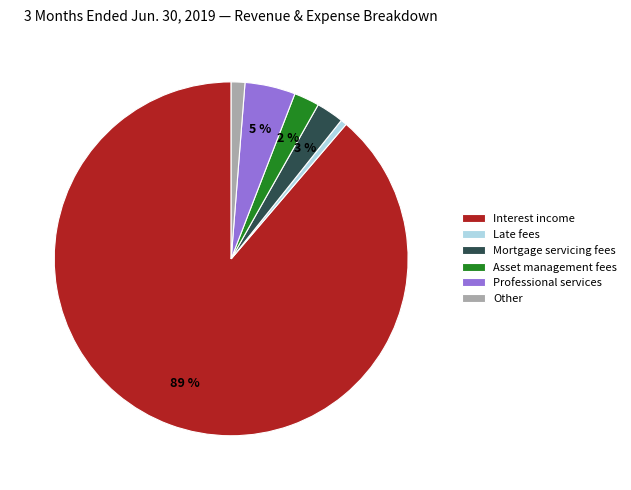

What is the largest slice in the pie chart?

Interest income